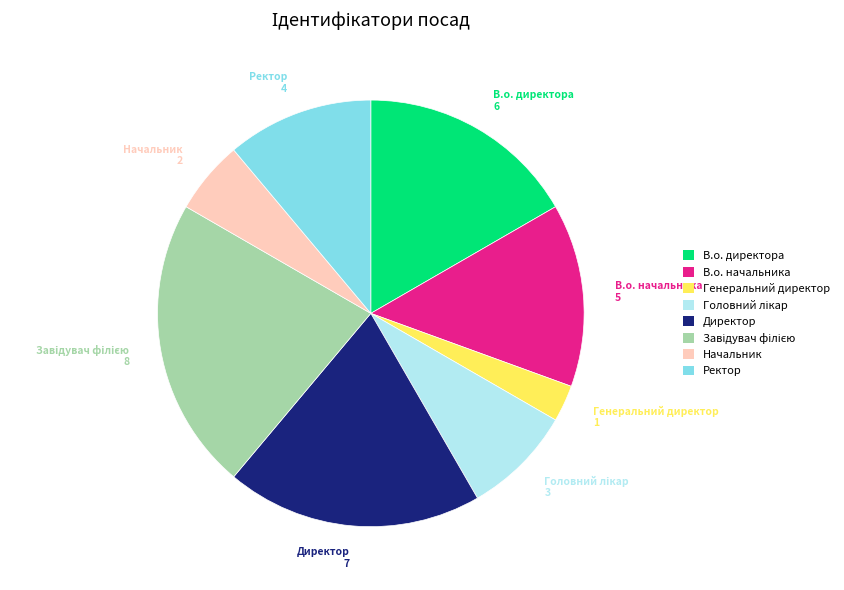

Is the sum of Ректор and Генеральний директор greater than half?

No